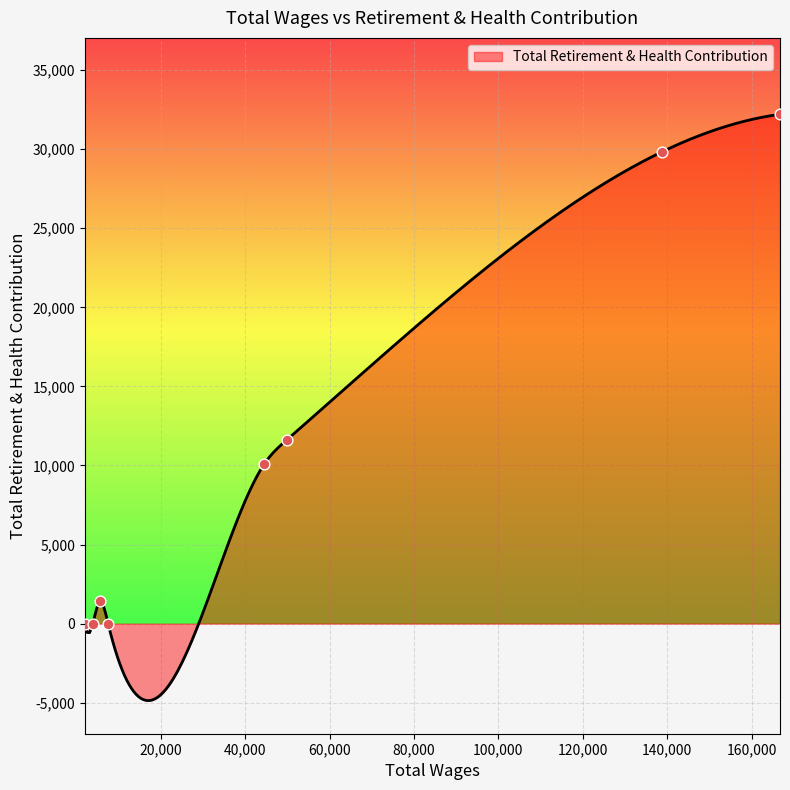

What is the ratio of the value at 49803.0 to the value at 5599.0?

8.2